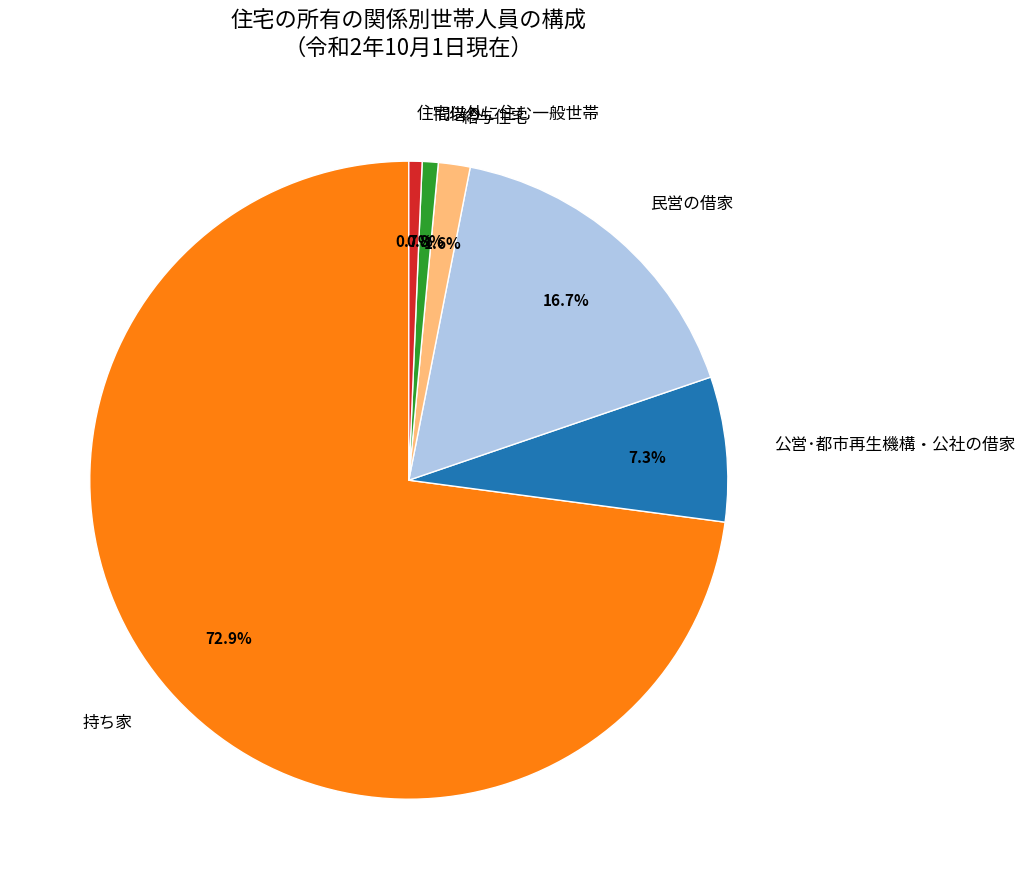

Does any single category account for the majority?

Yes